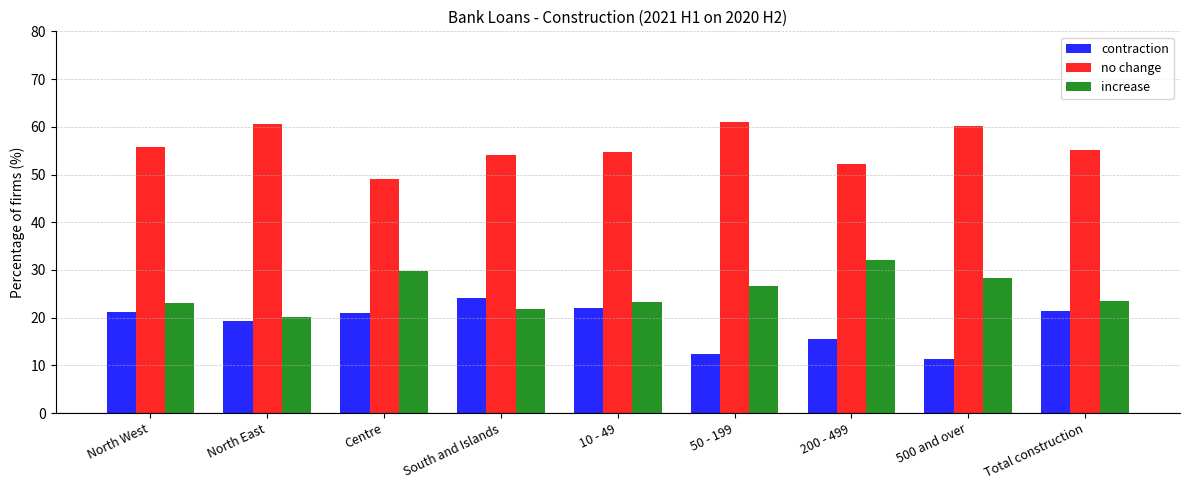

The contraction series shows 20.9 at 50 - 199. True or false?

False